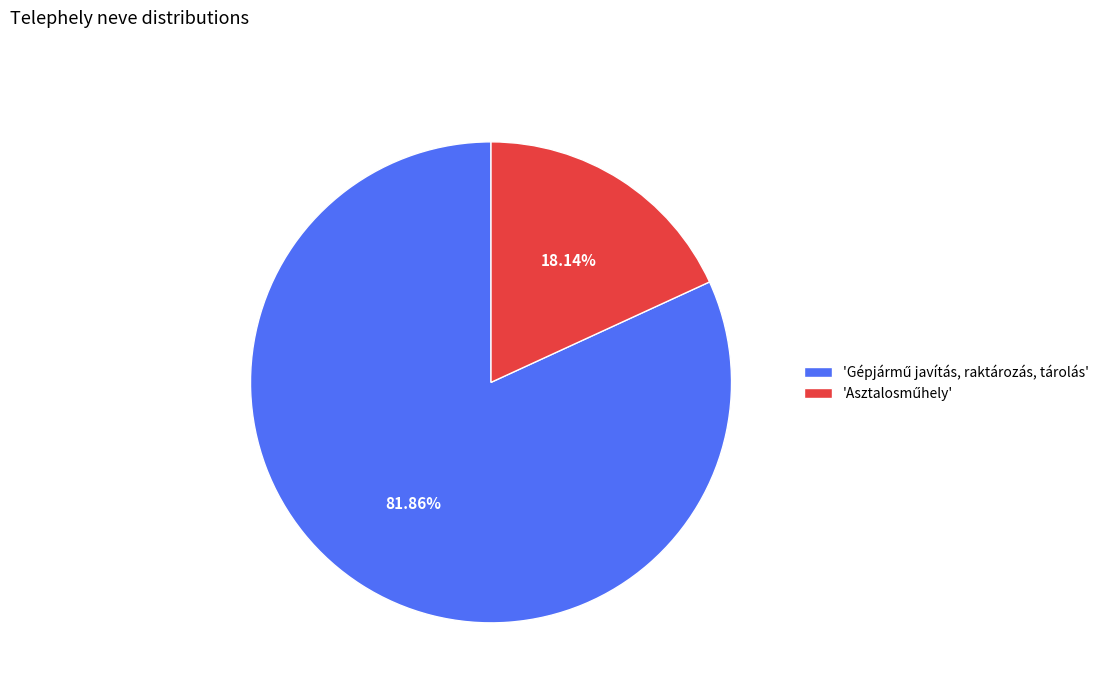

Is there a majority slice in this chart?

Yes